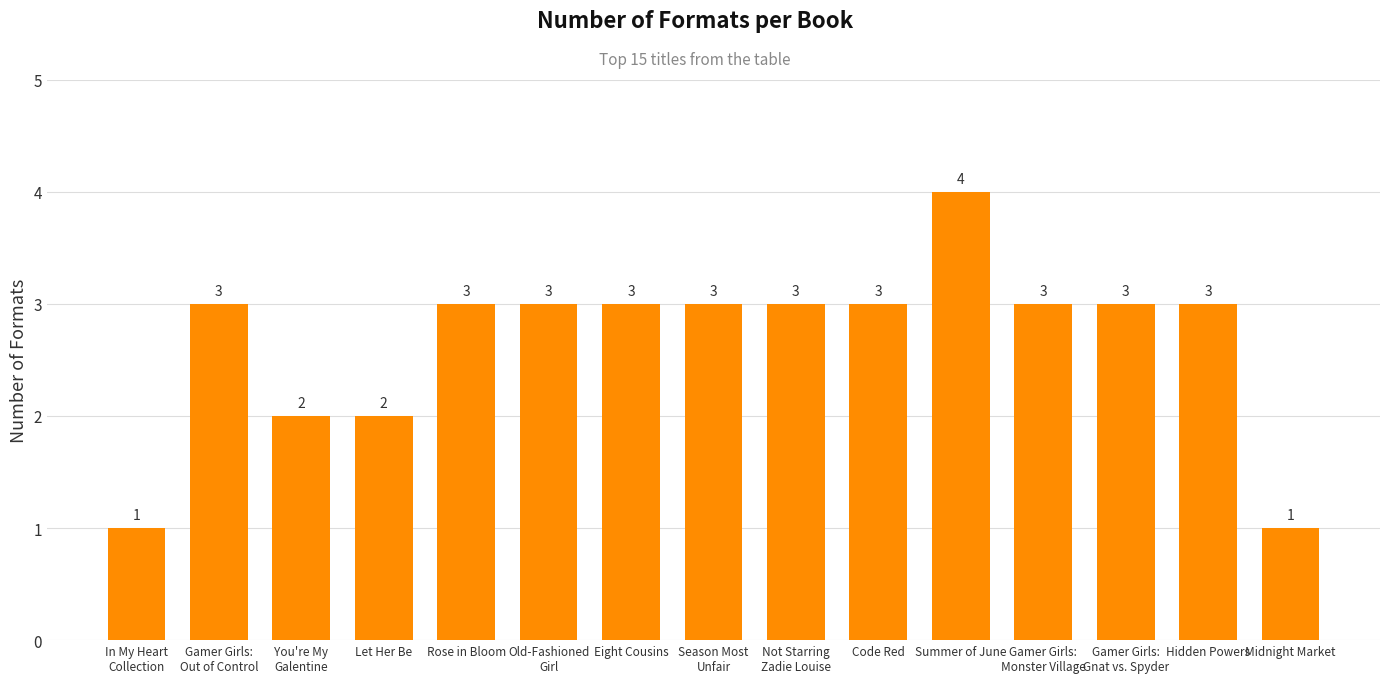

True or false: the data shows 3 at Eight Cousins.

True